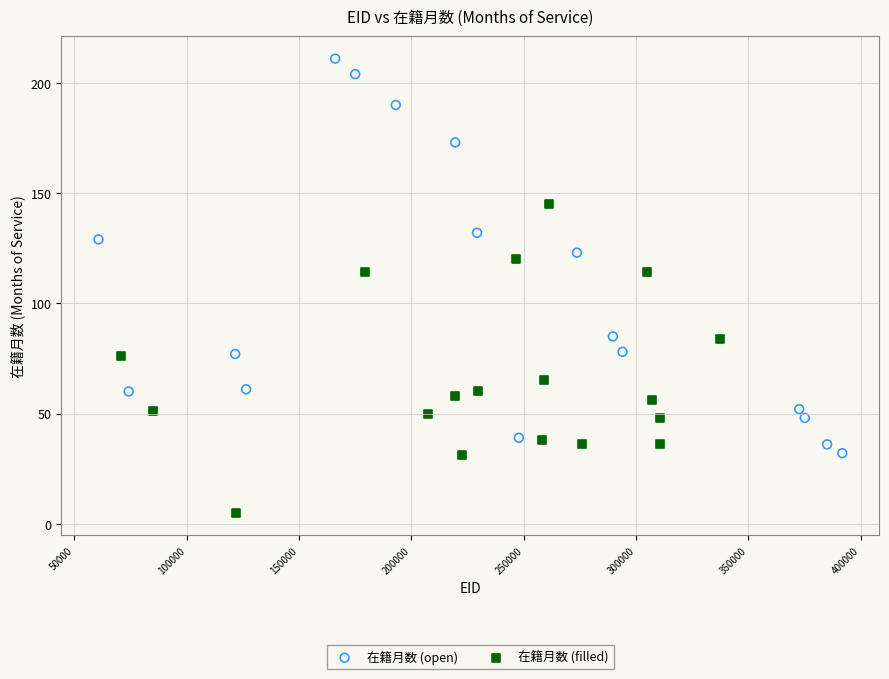

Which series has the largest Y range (max minus min)?

在籍月数 (open)